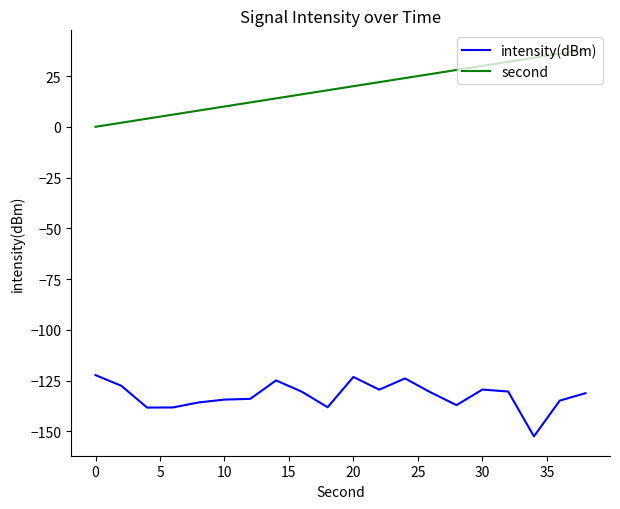

List the series in order of their peak value, highest first.

second, intensity(dBm)